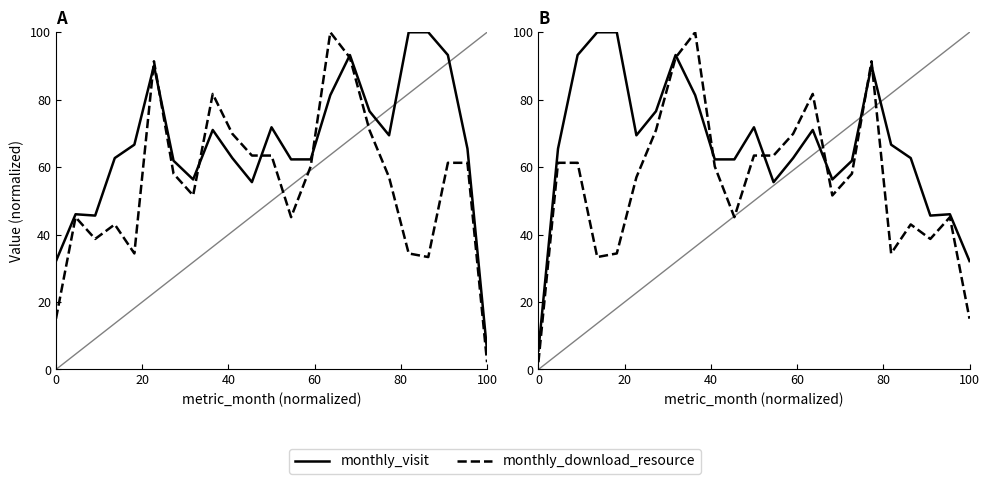

Rank the series by their average value, from highest to lowest.

monthly_visit, monthly_download_resource